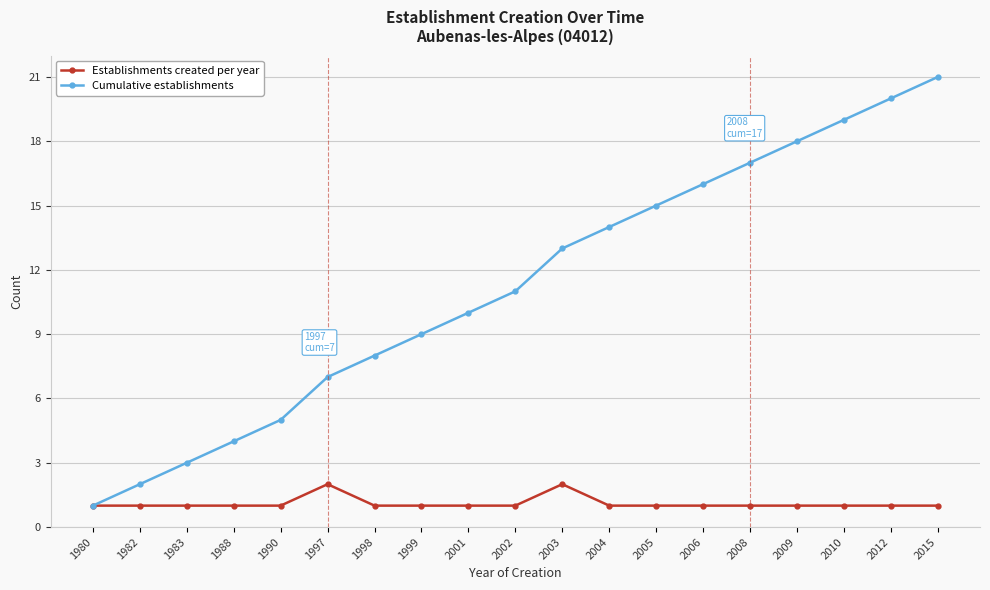

Which series has the largest range (max minus min)?

Cumulative establishments